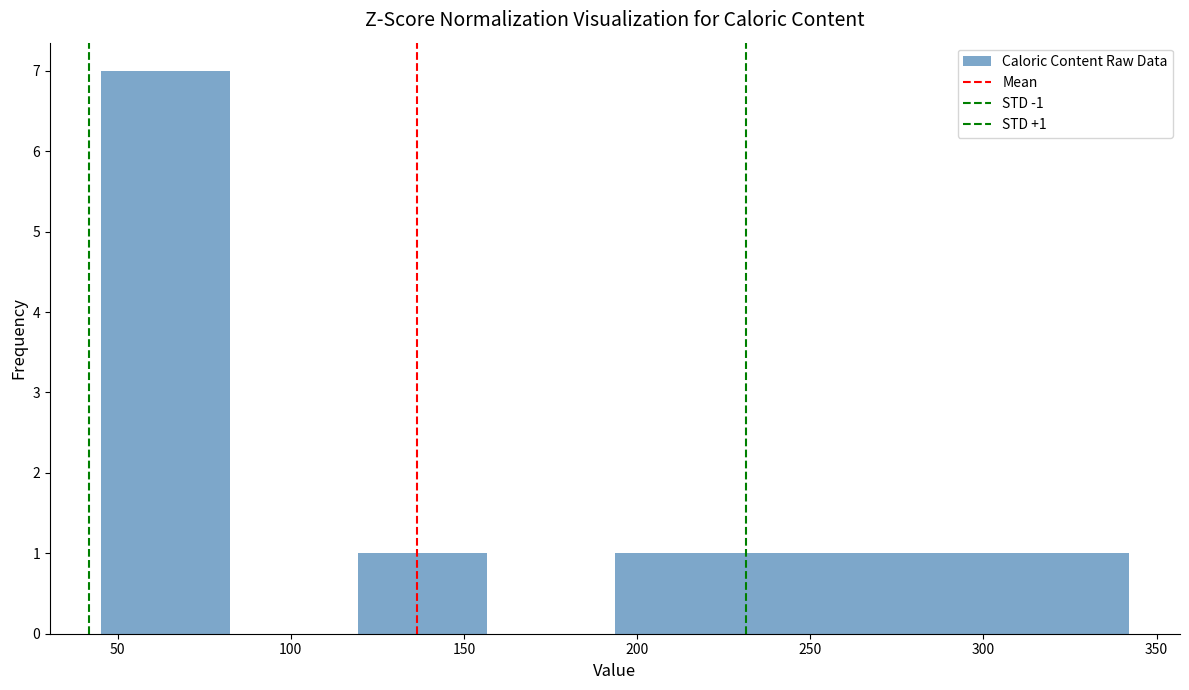

Which range on the x-axis has the tallest bar?

45 to 80